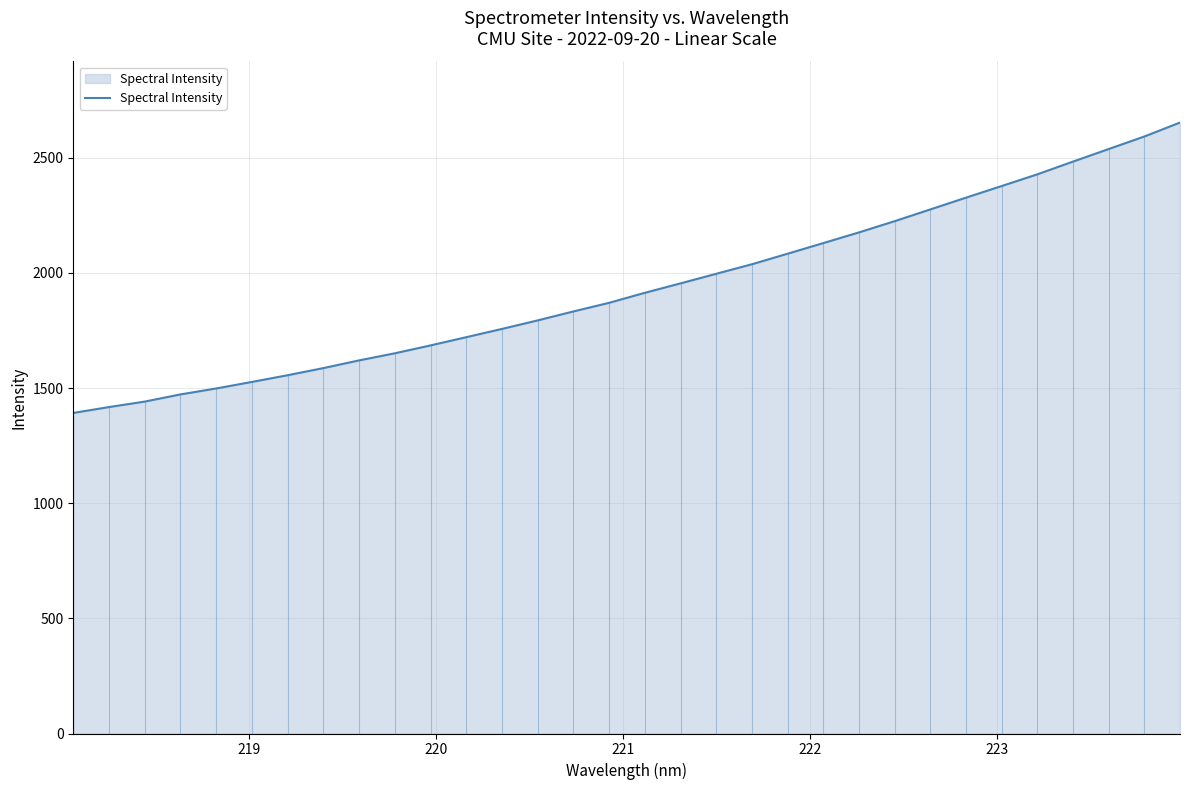

How many lines are shown in the chart?

1